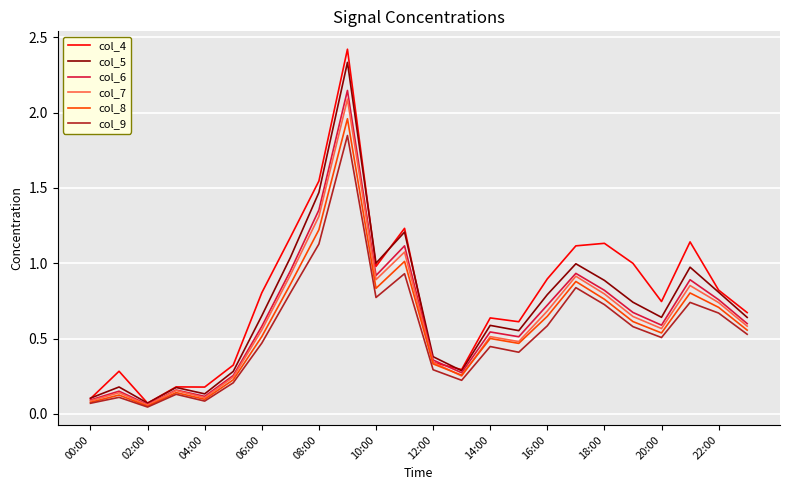

What is the greatest value displayed?

2.4